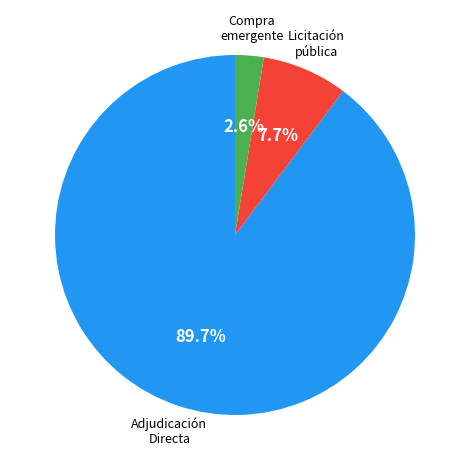

Count the number of slices in the pie.

3